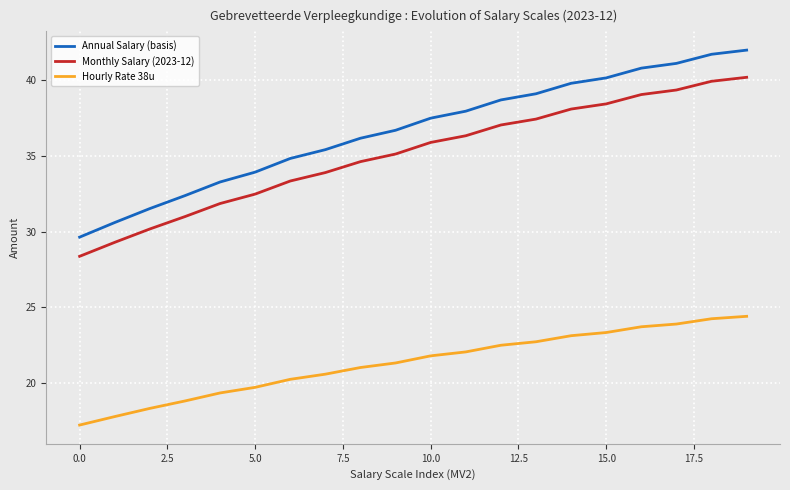

Which series has the largest range (max minus min)?

Annual Salary (basis)